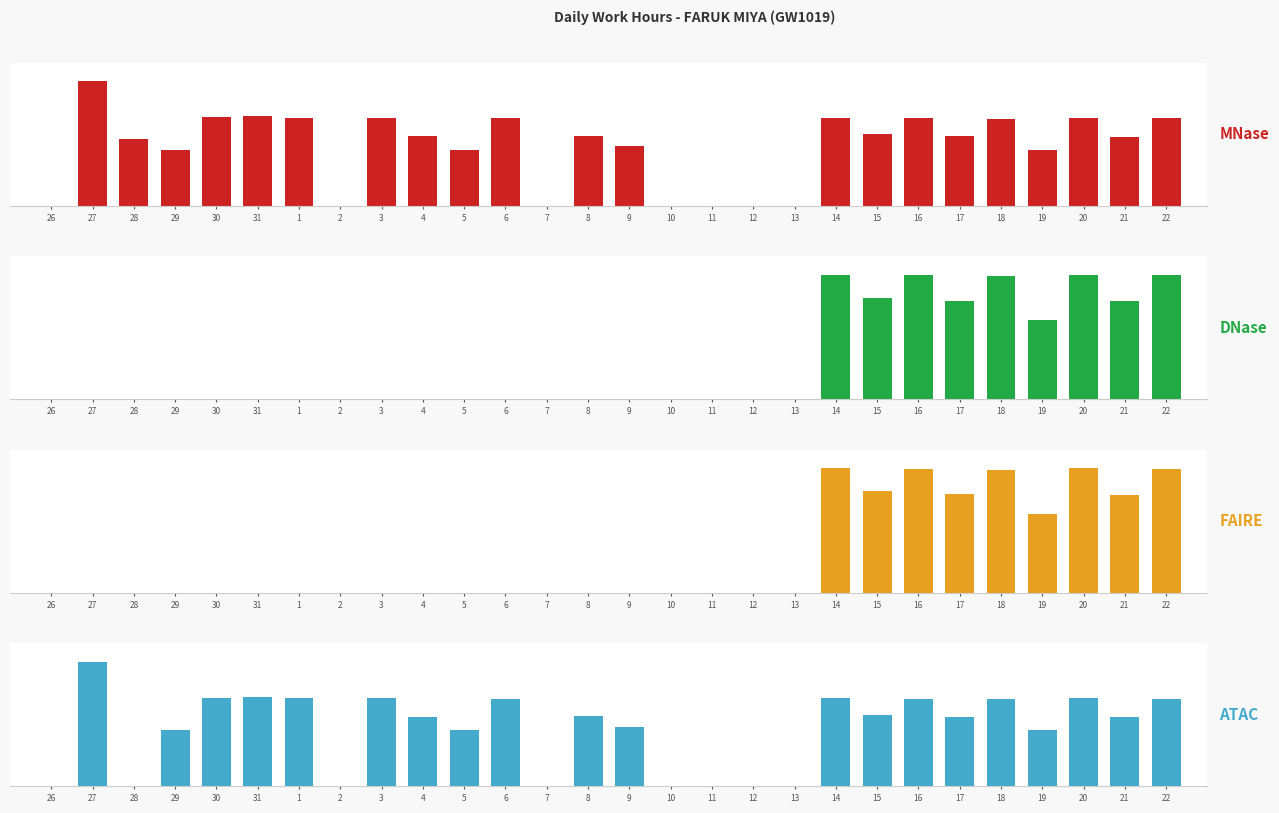

Is it true that DNase equals 11.6 at 17?

True